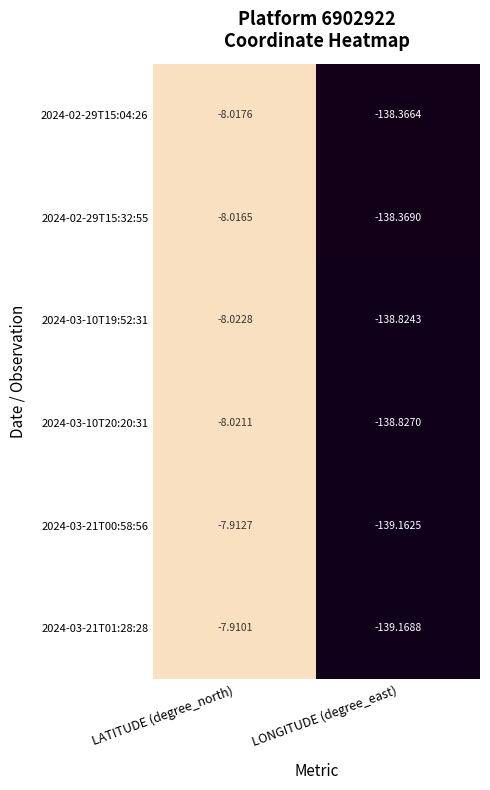

Is the value of 2024-02-29T15:04:26 at LATITUDE (degree_north) greater than the value of 2024-03-10T19:52:31 at LATITUDE (degree_north)?

Yes